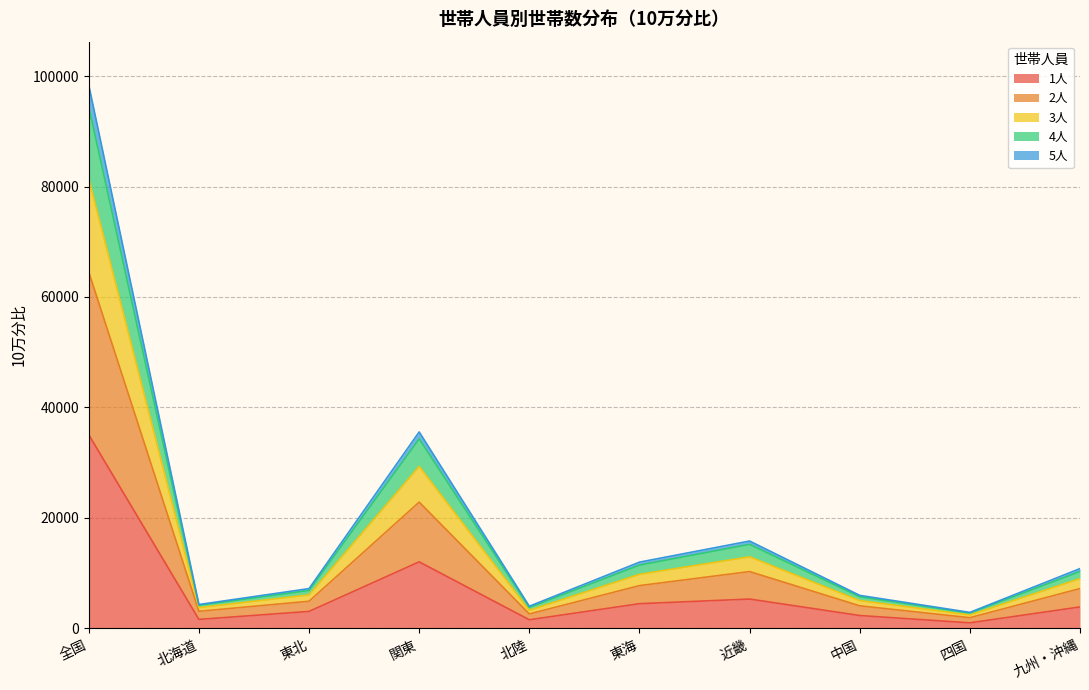

Is it true that 1人 equals 3104 at 近畿?

False